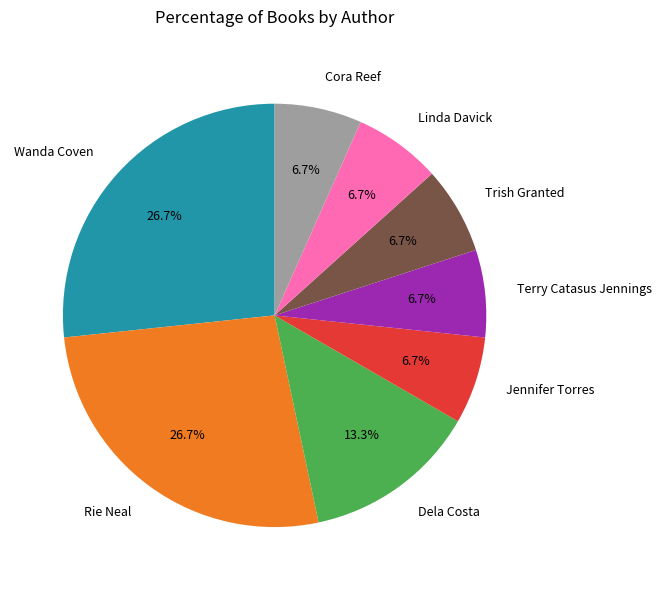

Is the sum of Rie Neal and Trish Granted greater than half?

No